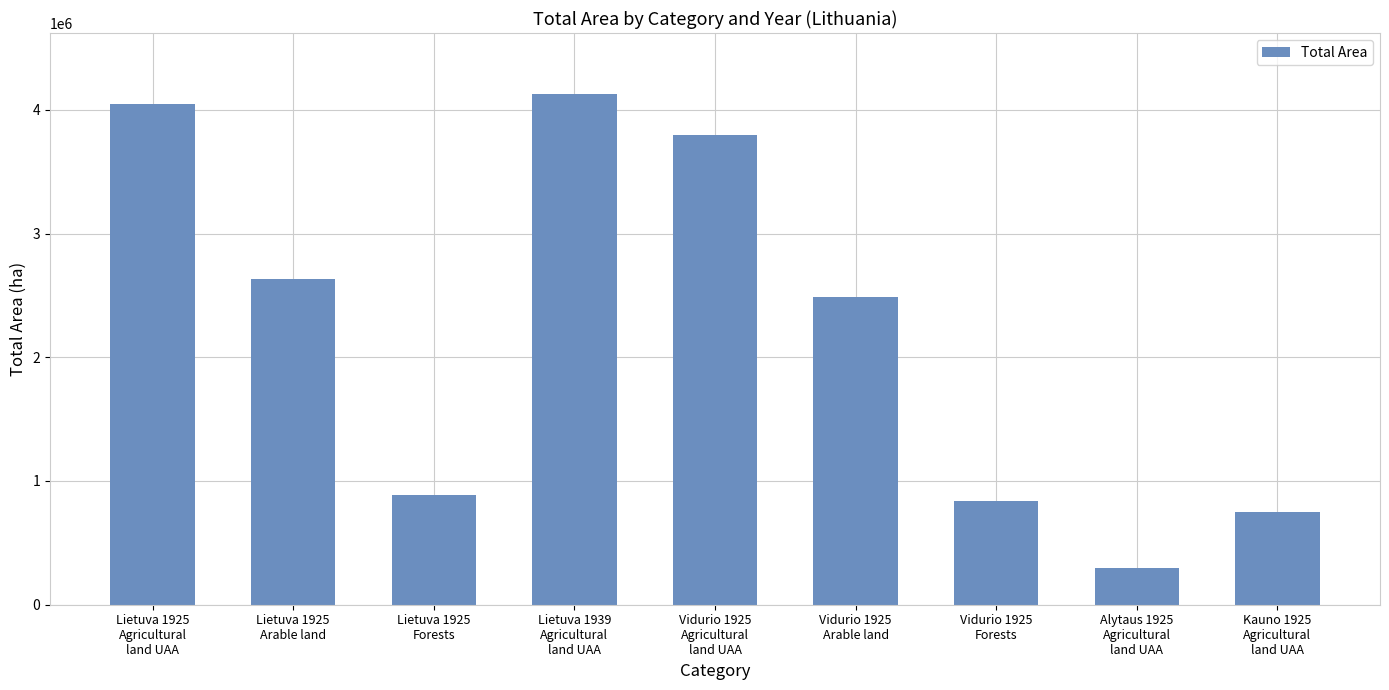

Reading left to right, list all the values displayed in this chart.

4043600	2636400	885500	4125500	3794600	2486100	840300	298600	749700